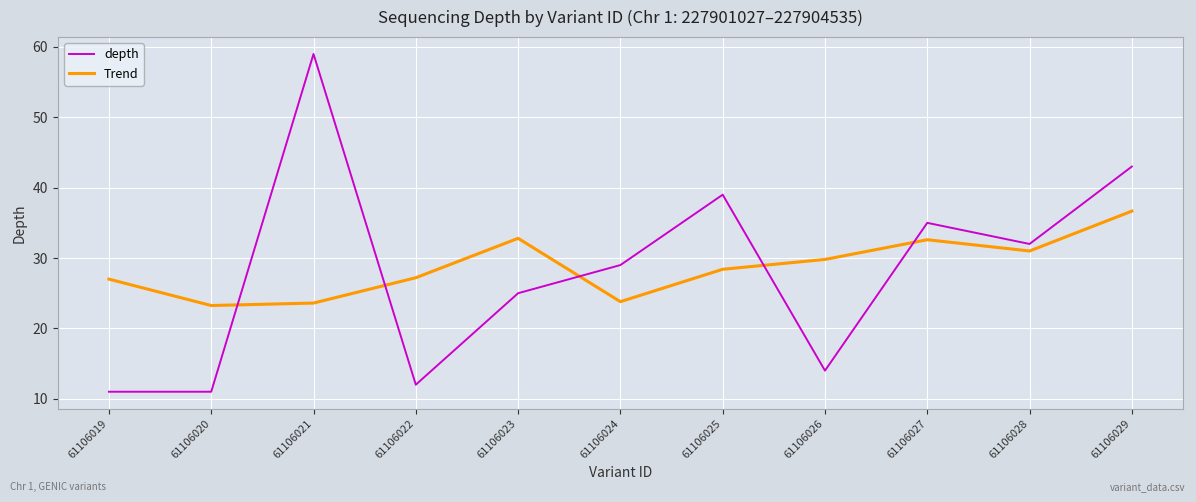

What is the lowest value of the depth series?

11.0